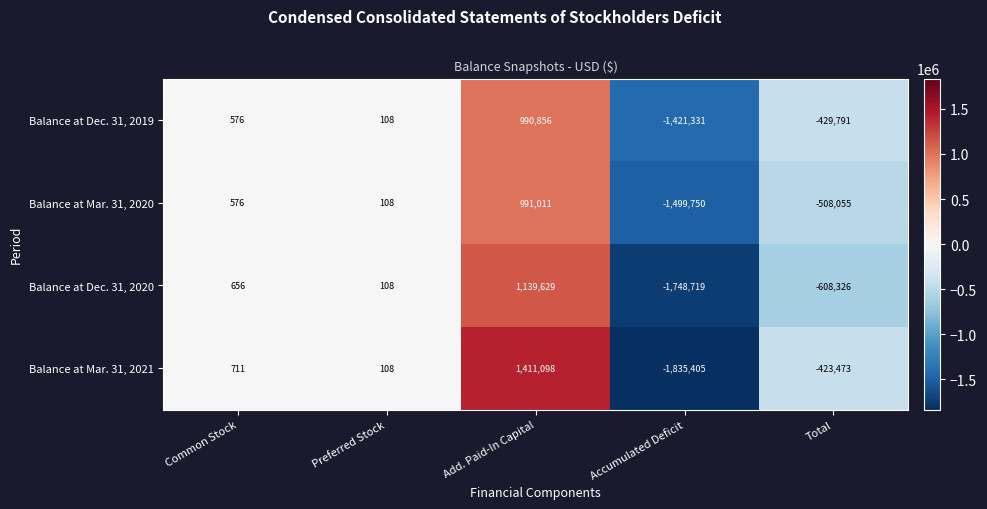

Where is Balance at Dec. 31, 2019 nearest to the value -215237?

Total